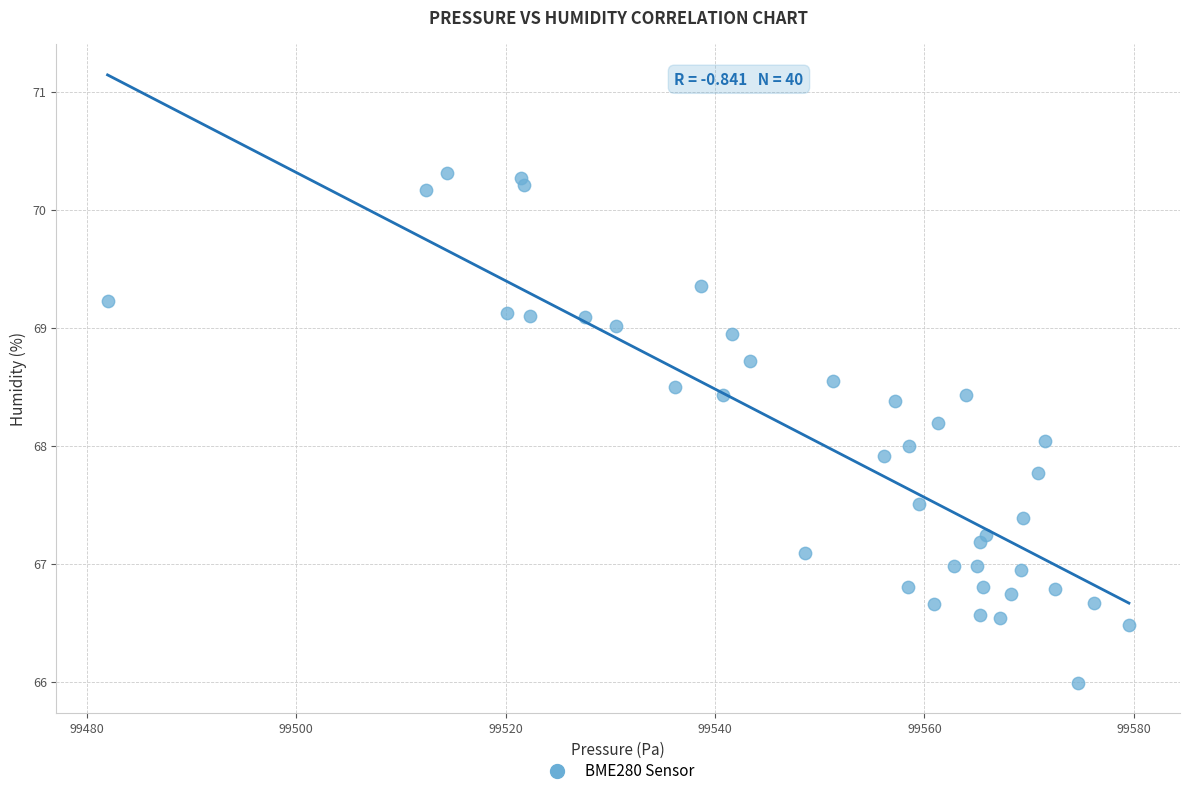

What is the range of X values (max minus min)?

97.6